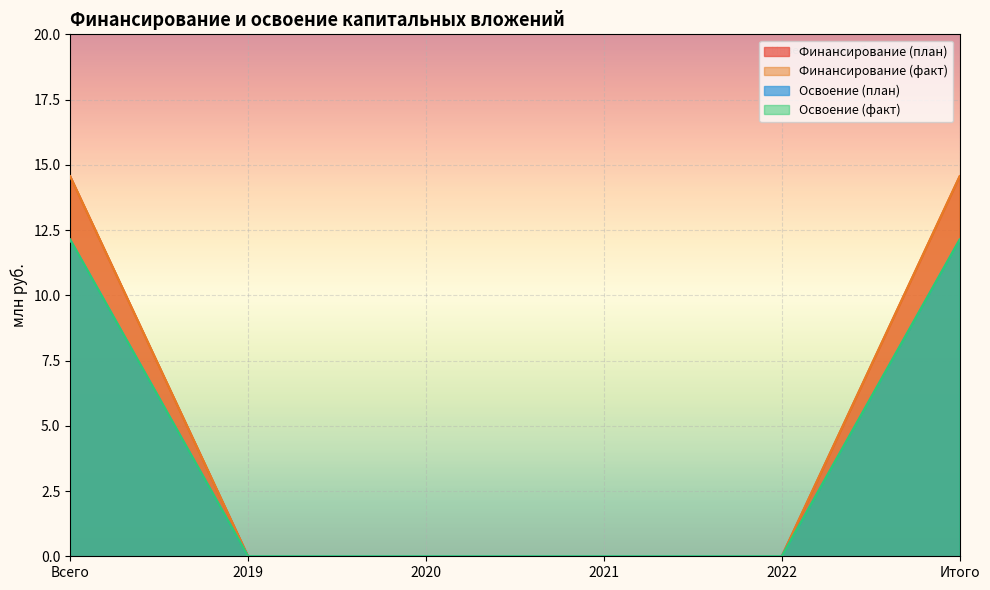

Rank the series by their maximum value, from lowest to highest.

Освоение (план), Освоение (факт), Финансирование (план), Финансирование (факт)